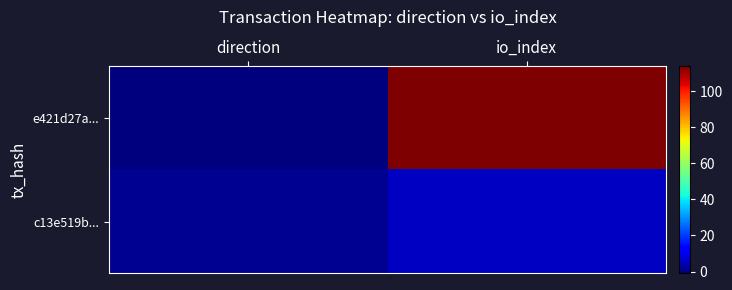

Reading left to right, list all the values displayed in this chart.

e421d27a...: direction=-1	io_index=114
c13e519b...: direction=1	io_index=6